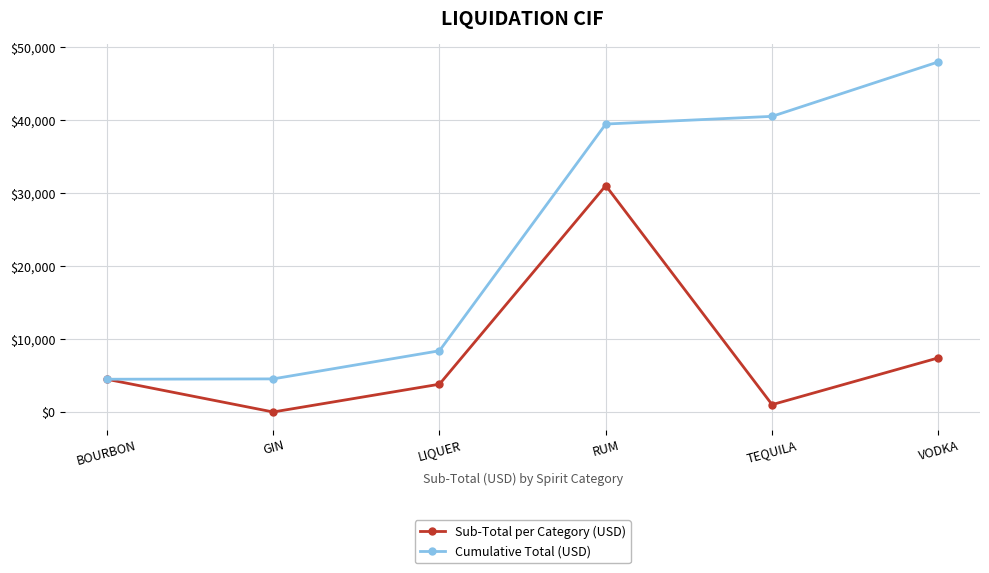

Does the chart display data point markers on the line(s)?

Yes